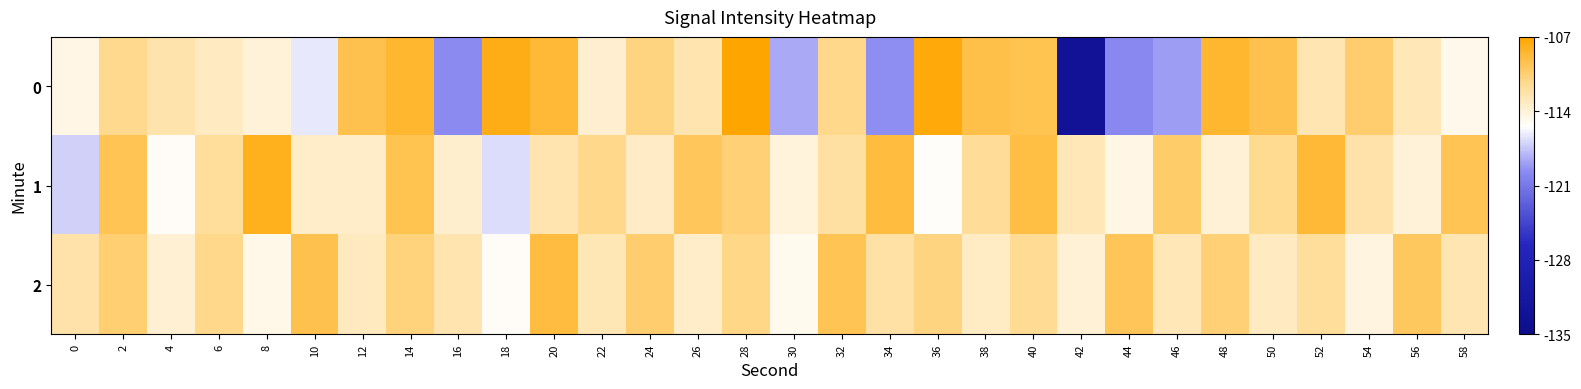

At which category is the sum across all series the highest?

14